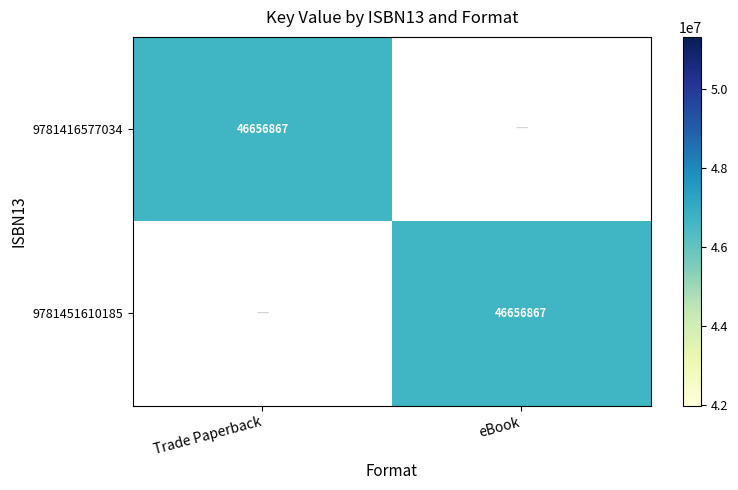

At how many categories does at least one series exceed 14937803?

2